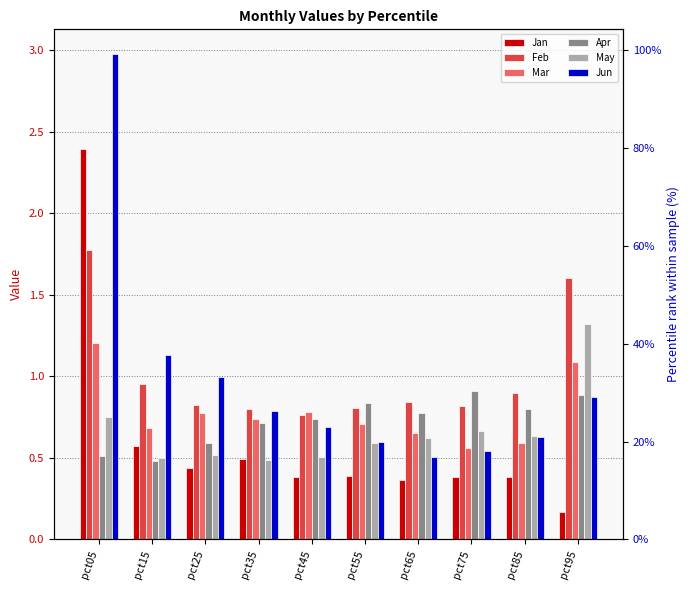

What is the total value across all series at pct05?

9.6